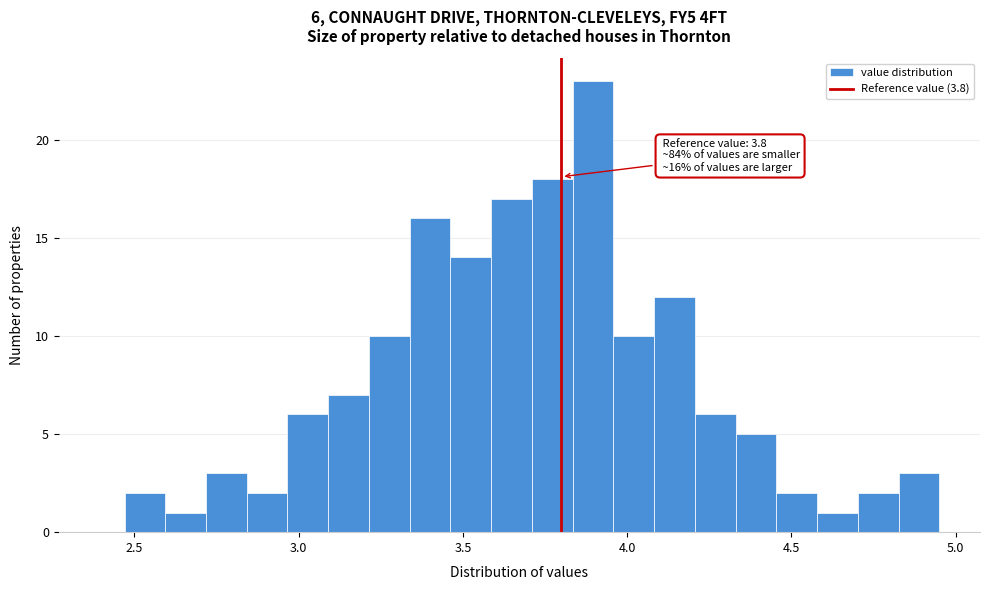

Read against the x-axis, roughly where is the centre of the tallest bar?

3.90